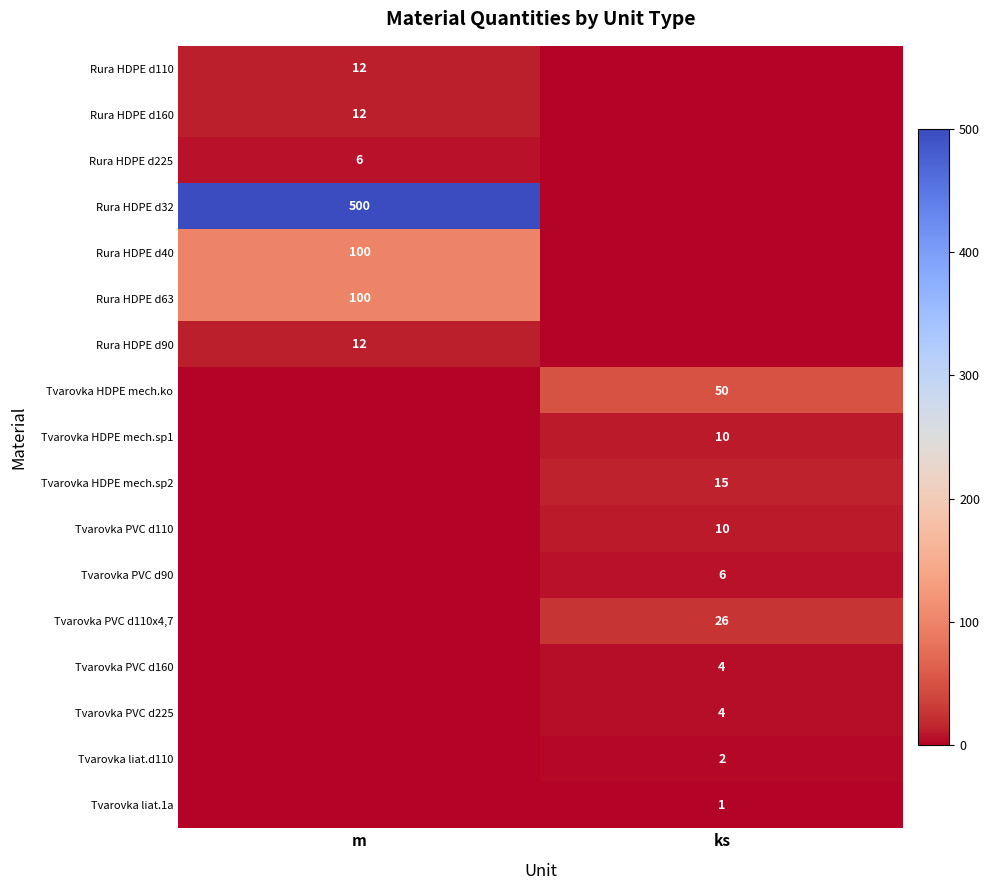

True or false: Rura HDPE d90 has a value of 5 at m.

False